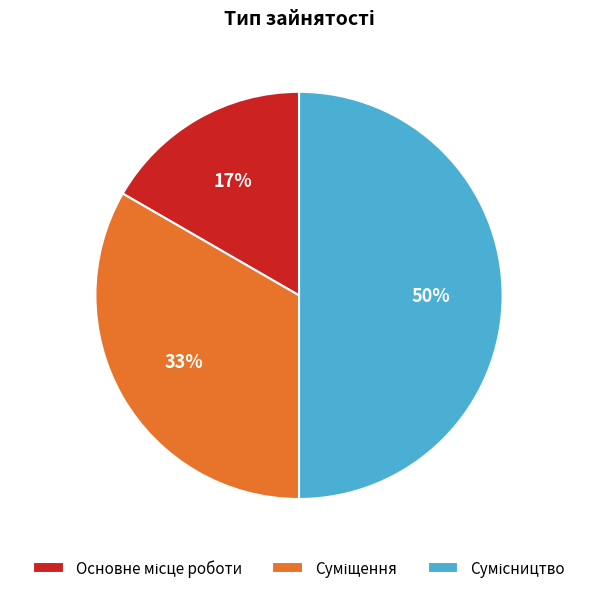

Count the number of slices in the pie.

3